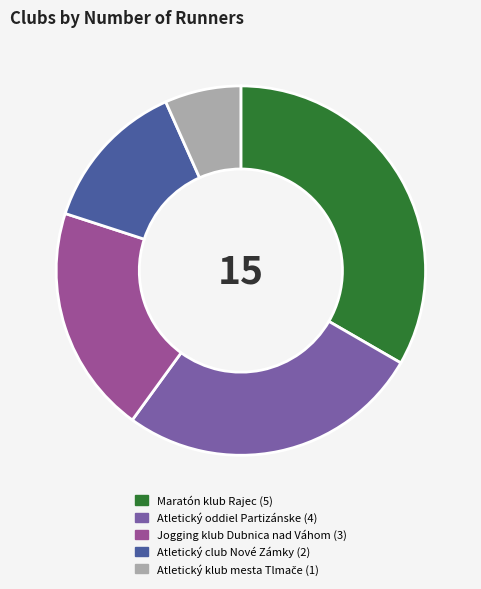

The Jogging klub Dubnica nad Váhom slice represents 29% of the pie. True or false?

False